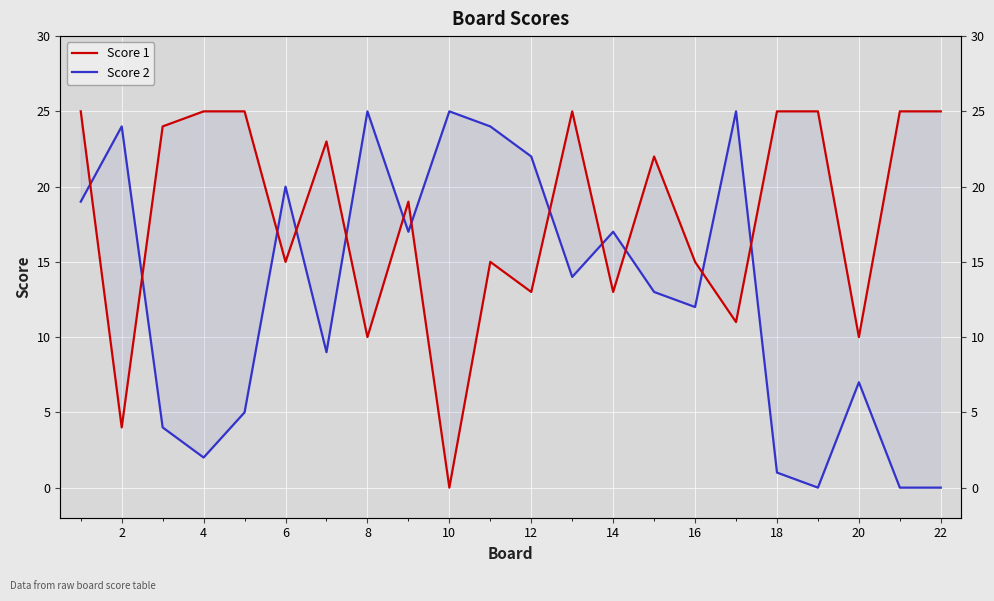

Which series has the largest total across all categories?

Score 1